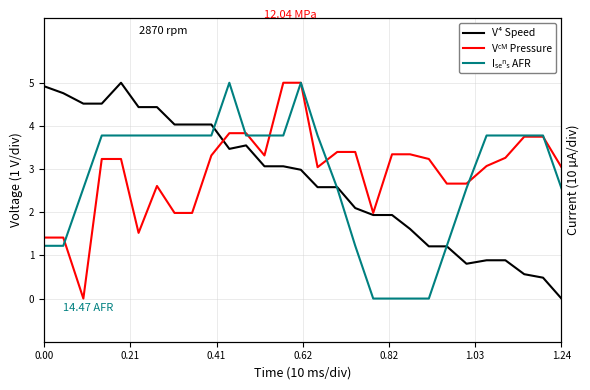

Is it true that Fuel Rail Pressure (MPa) equals 5.6 at 25?

False